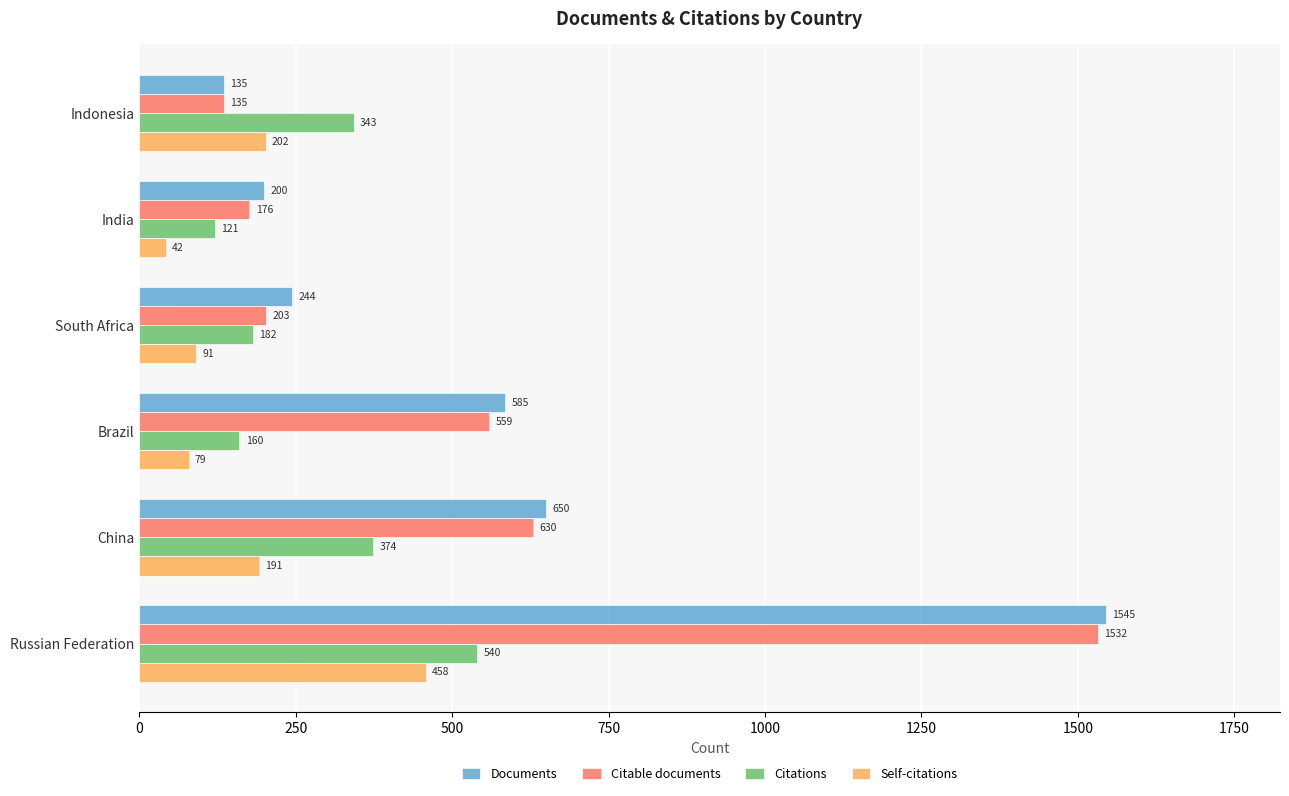

Which series has the largest total across all categories?

Documents